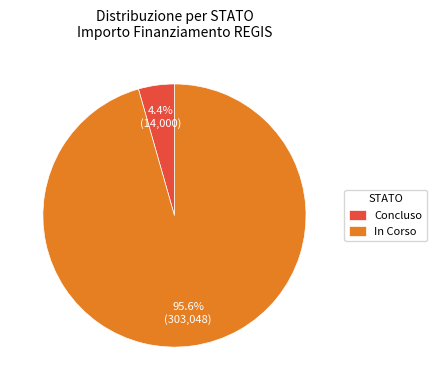

Rank the categories by value from lowest to highest.

Concluso, In Corso